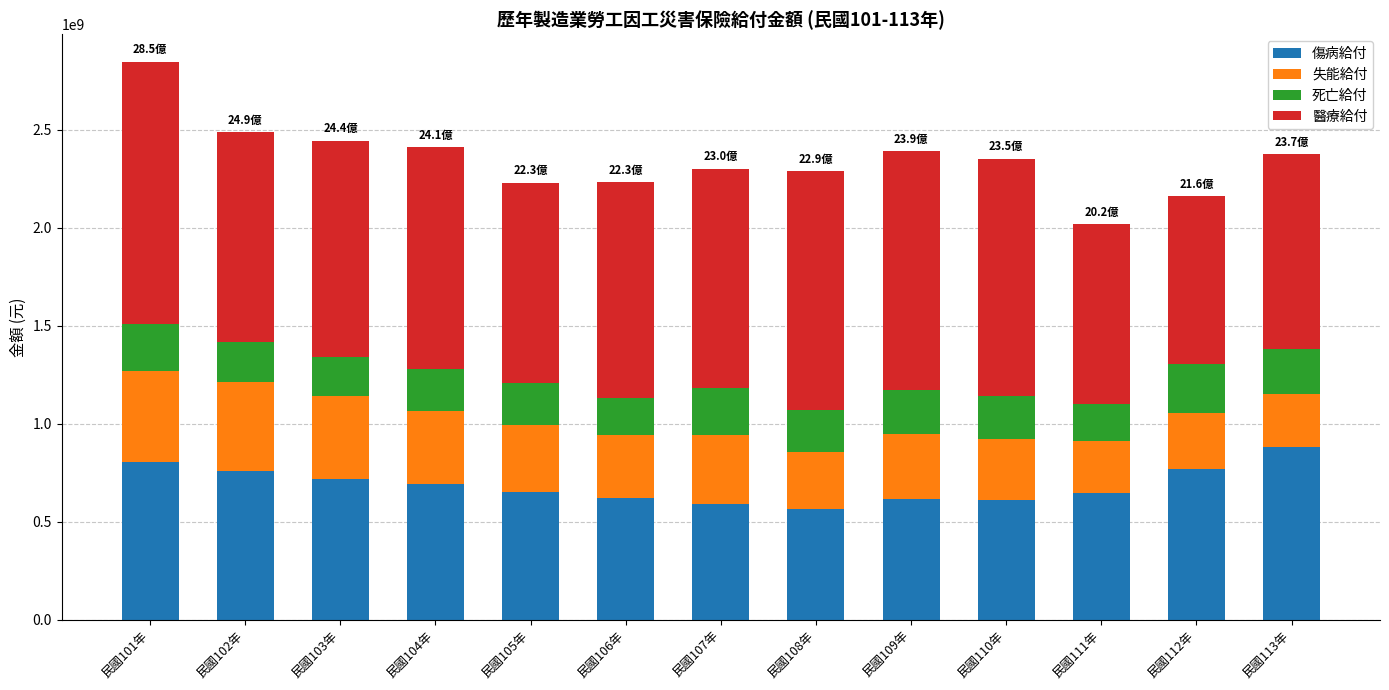

At which category is the sum across all series the highest?

民國101年